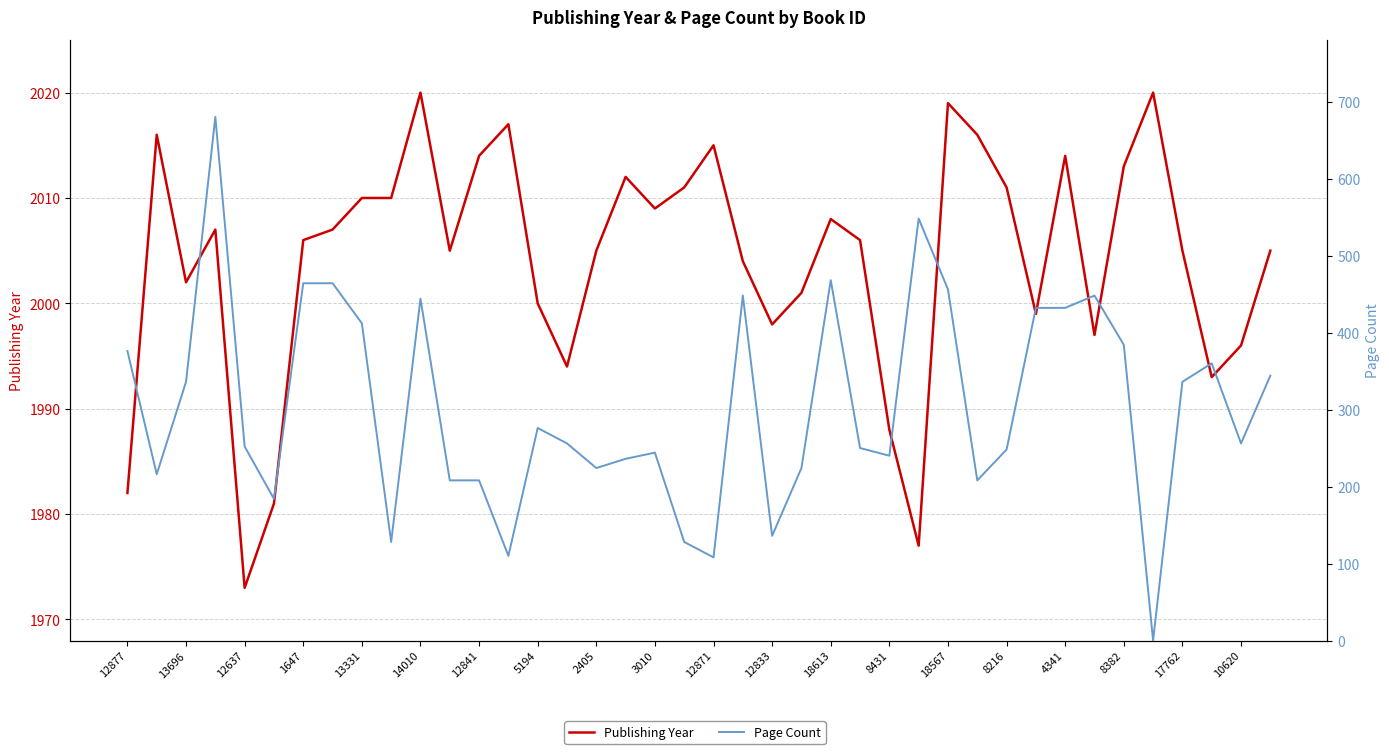

In Publishing Year, how many points are higher than both neighbors (excluding endpoints)?

10